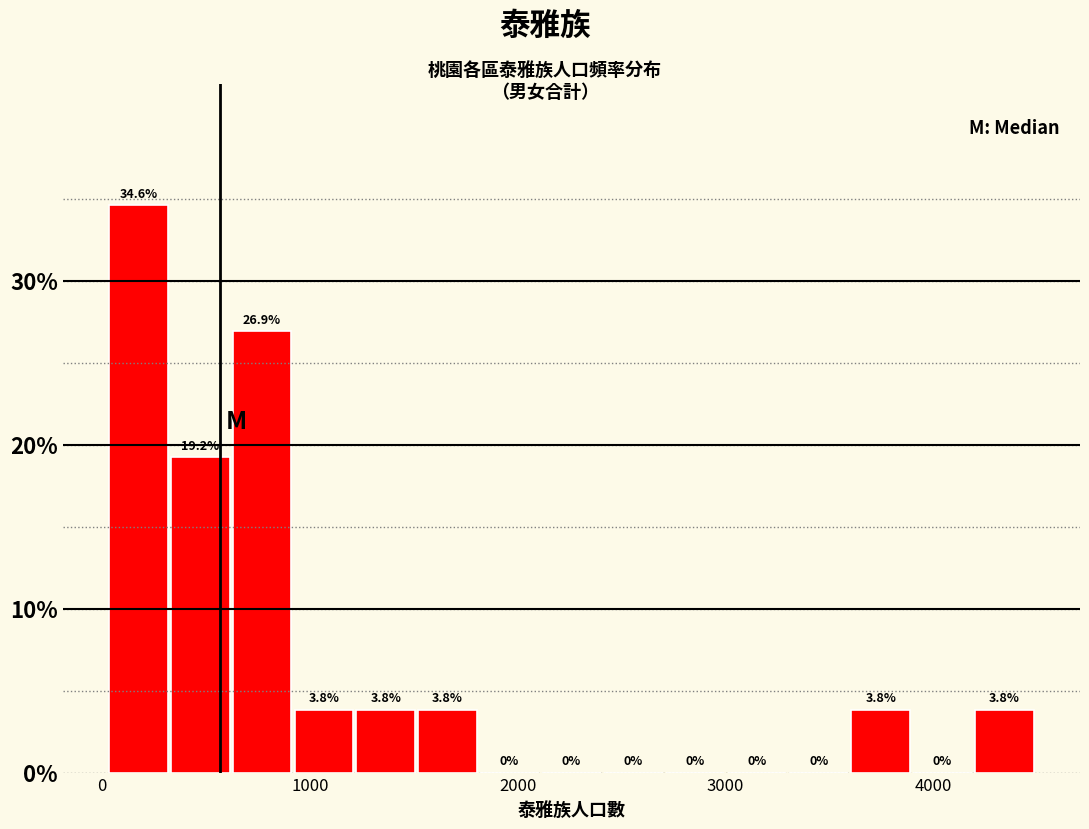

Around what value on the x-axis is the tallest bar? Give the approximate position of its centre, as read against the axis.

200